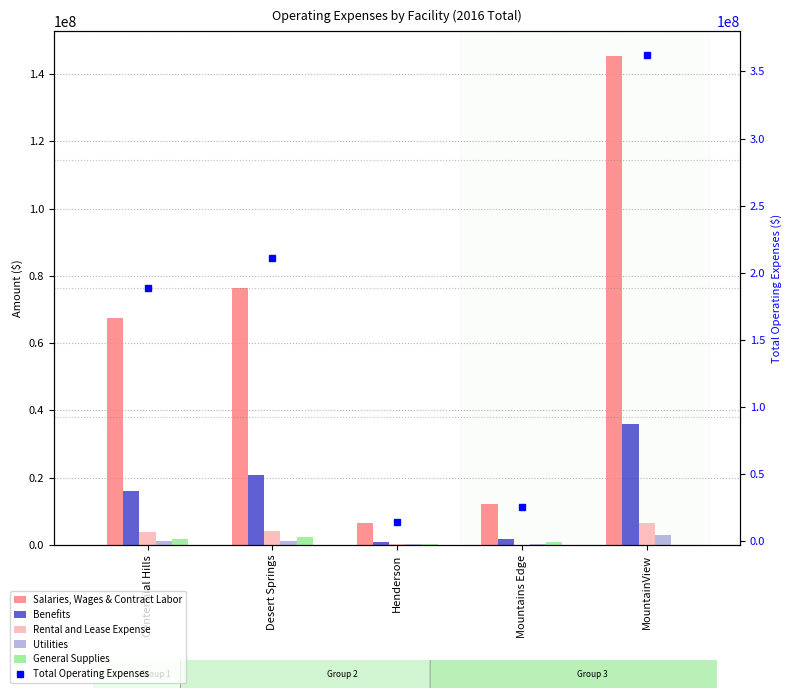

At which category does the chart reach its minimum across all series?

MountainView